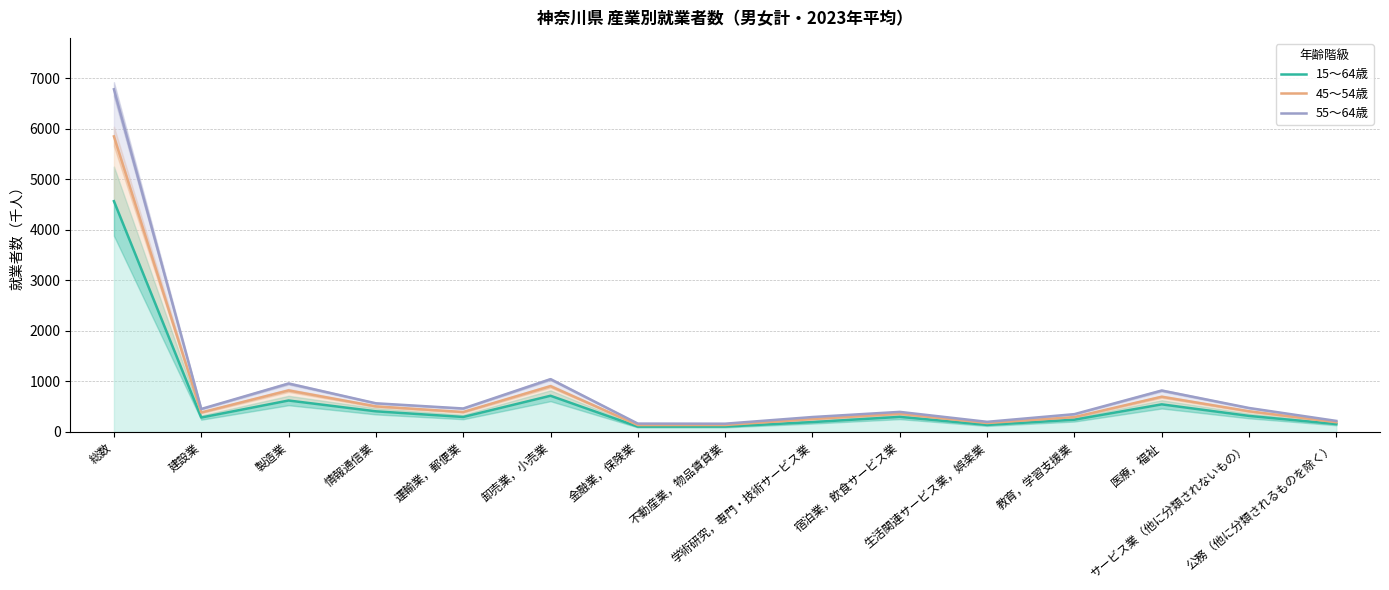

What are all the series names shown in the legend?

15〜64歳, 45〜54歳, 55〜64歳